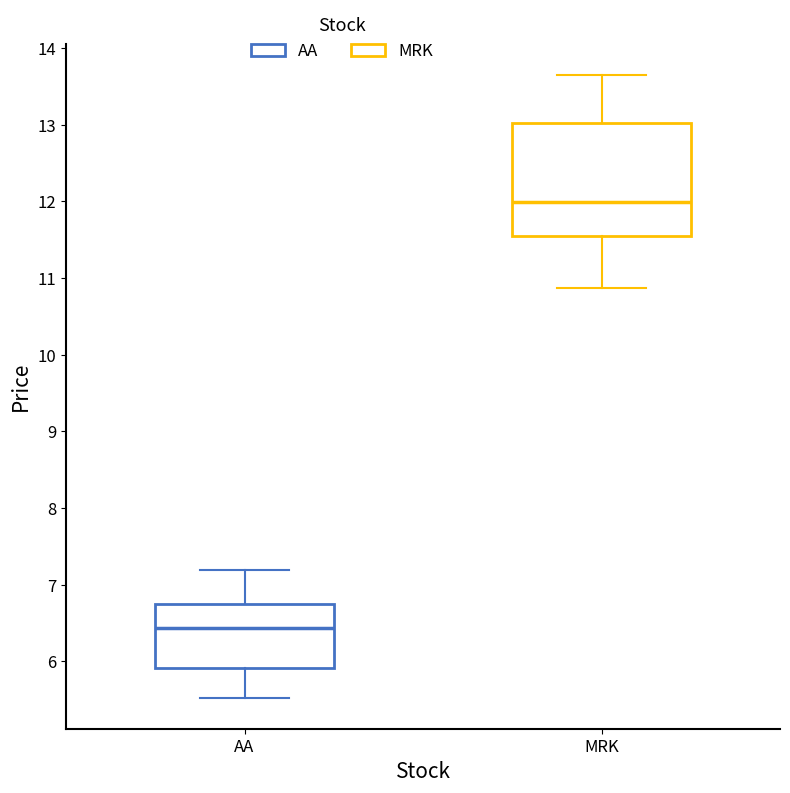

Reading left to right, read every box against the y-axis: the position of its median line, the range the box covers, and the ends of its whiskers. The values are not printed on the chart, so give them approximately, as read against the axis.

AA: median 6.4, box 5.9 to 6.7, whiskers 5.5 to 7.2
MRK: median 12.0, box 11.6 to 13.0, whiskers 10.9 to 13.6